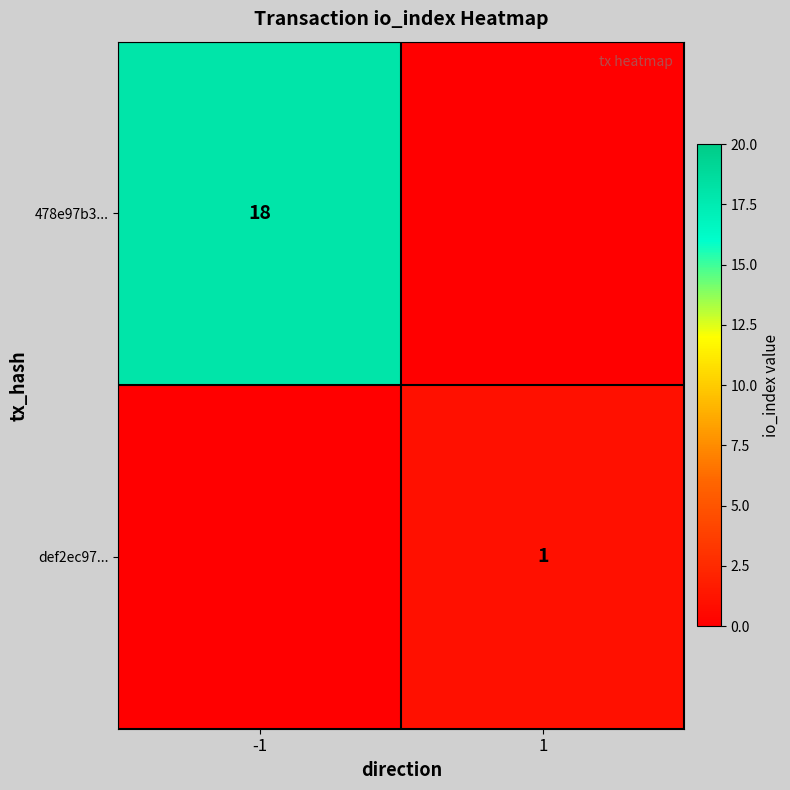

The def2ec97... series shows 0 at 1. True or false?

False